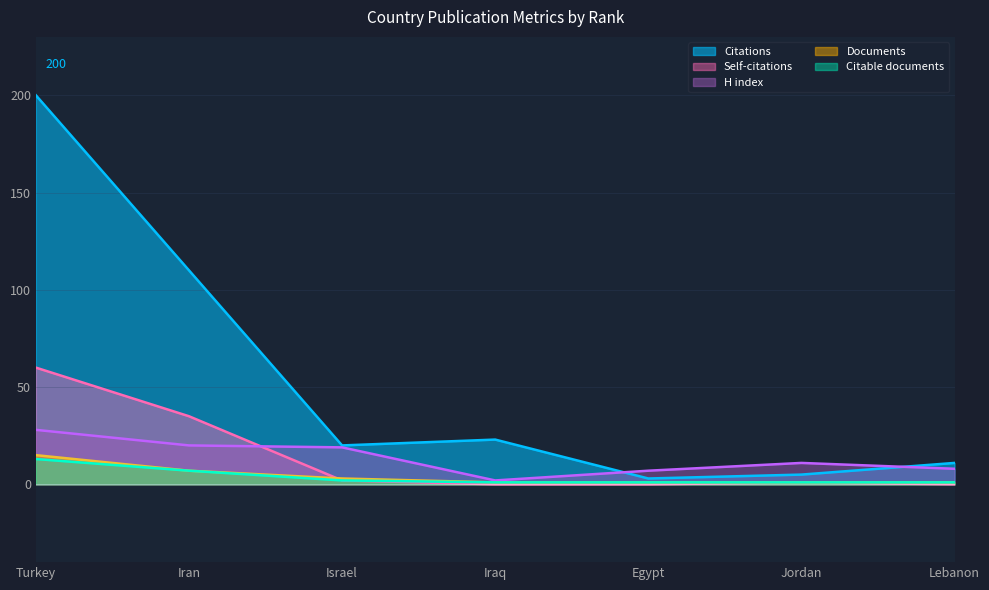

What is the average value of the Documents series?

4